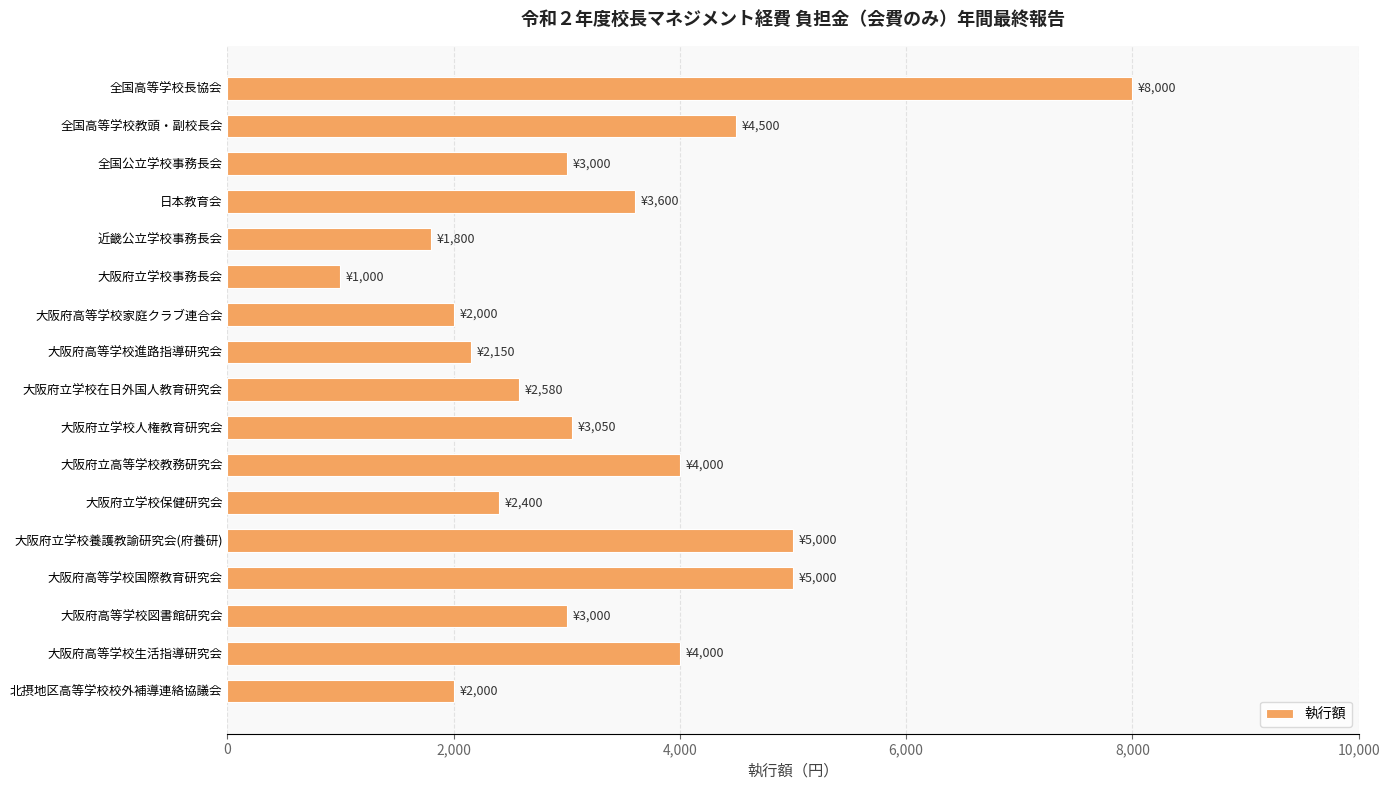

Reading top to bottom, extract all data points from this chart.

全国高等学校長協会=8000	全国高等学校教頭・副校長会=4500	全国公立学校事務長会=3000	日本教育会=3600	近畿公立学校事務長会=1800	大阪府立学校事務長会=1000	大阪府高等学校家庭クラブ連合会=2000	大阪府高等学校進路指導研究会=2150	大阪府立学校在日外国人教育研究会=2580	大阪府立学校人権教育研究会=3050	大阪府立高等学校教務研究会=4000	大阪府立学校保健研究会=2400	大阪府立学校養護教諭研究会(府養研)=5000	大阪府高等学校国際教育研究会=5000	大阪府高等学校図書館研究会=3000	大阪府高等学校生活指導研究会=4000	北摂地区高等学校校外補導連絡協議会=2000